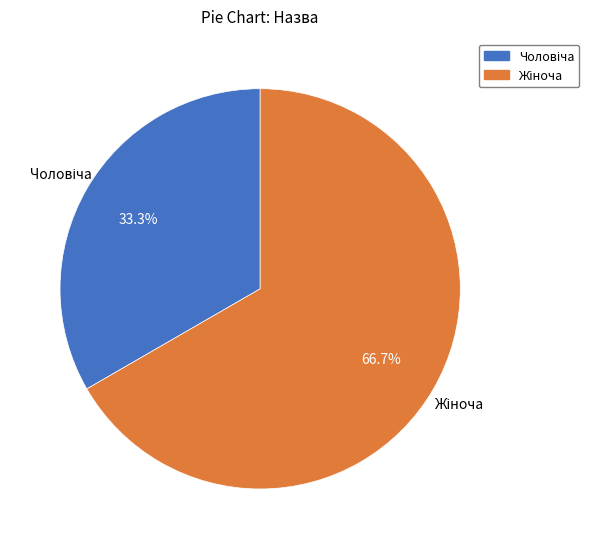

To the nearest percent, what is the combined percentage of Чоловіча and Жіноча?

100%